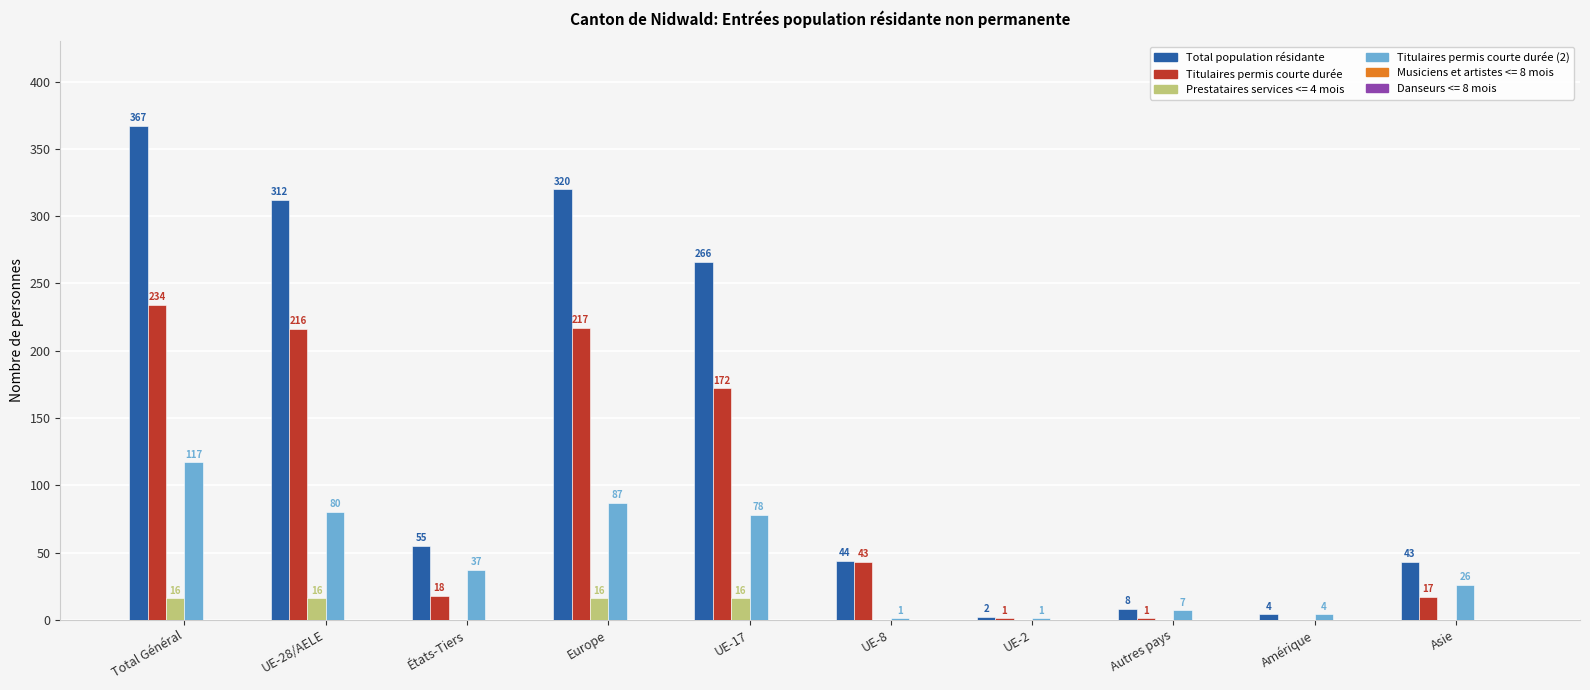

At which label does Titulaires permis courte durée first exceed 43?

Total Général